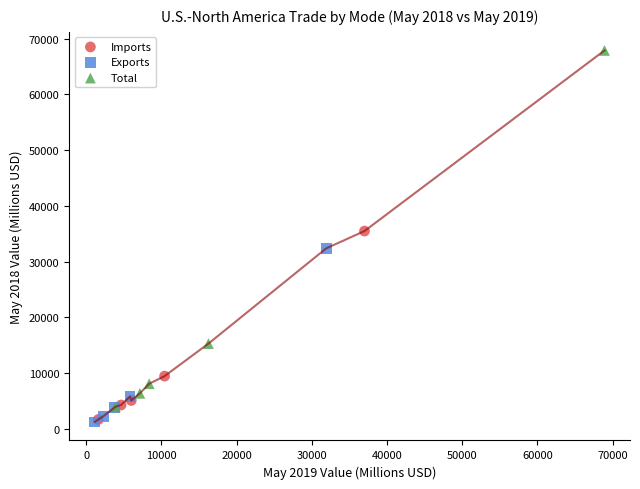

Which series has the largest Y range (max minus min)?

Total